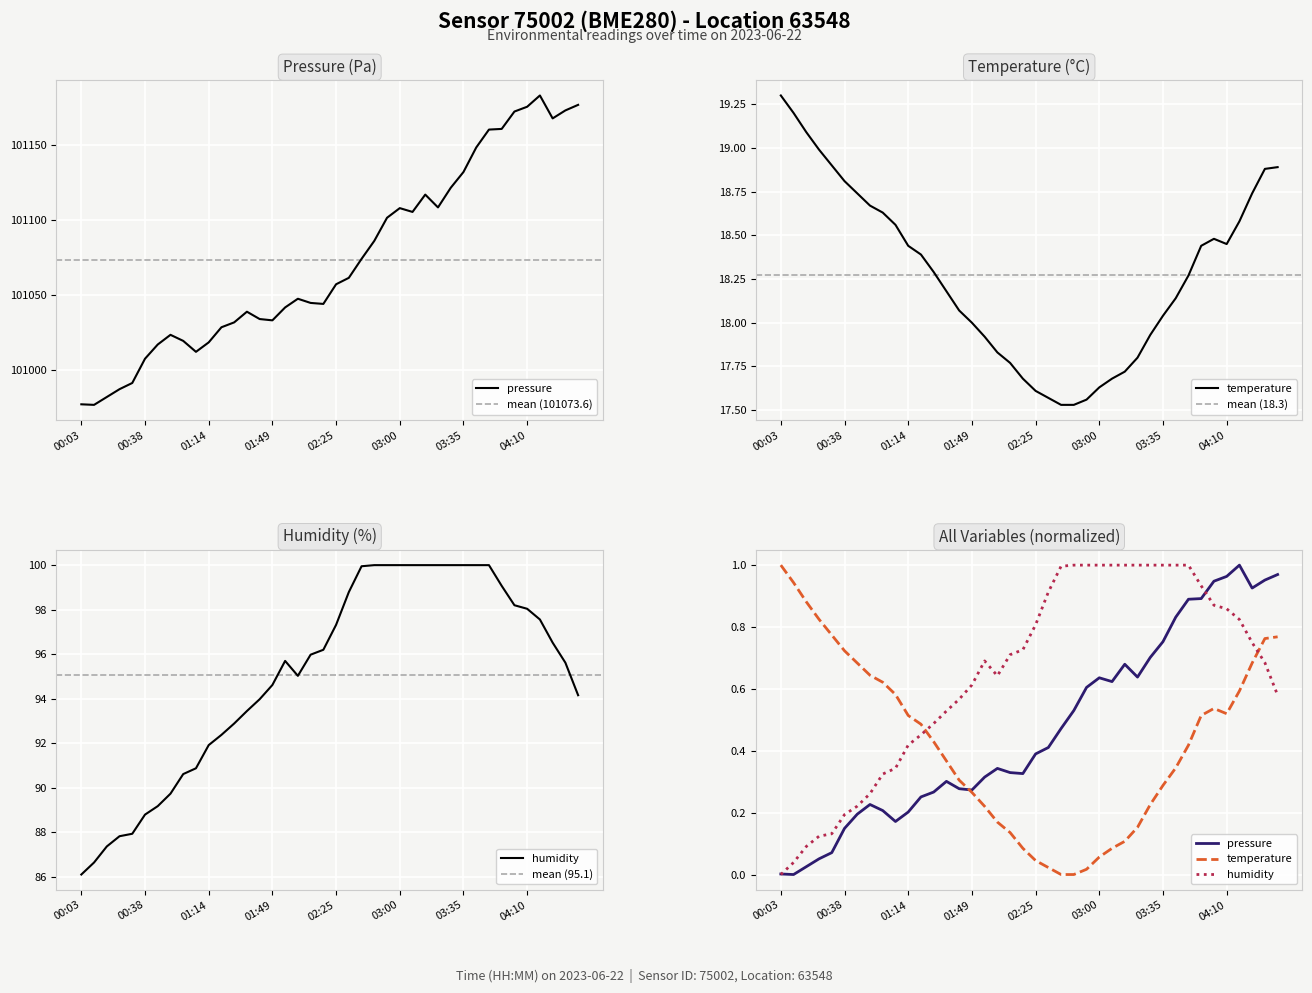

How many interior local peaks does the humidity series have?

1